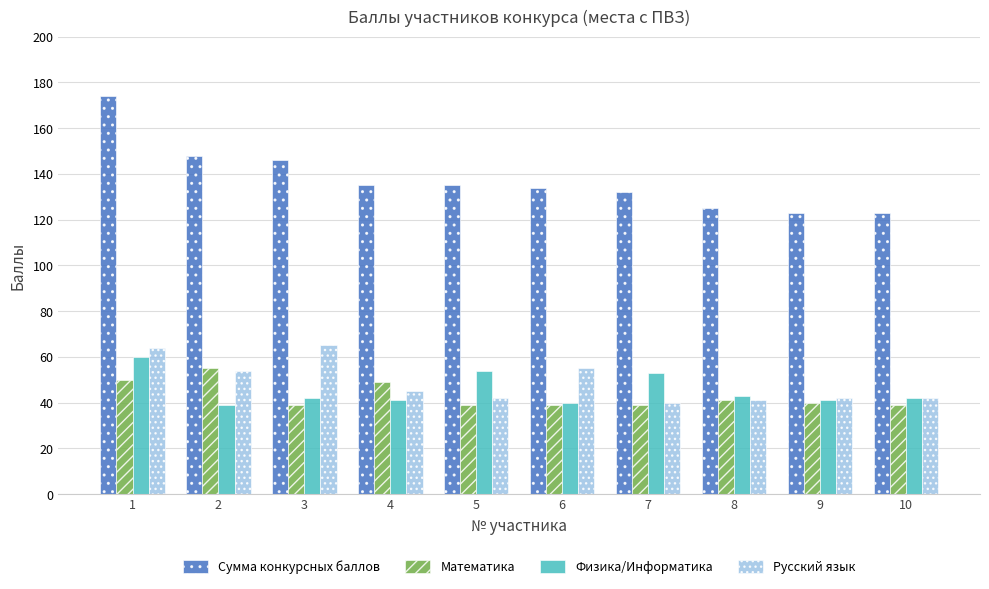

Count the number of categories in the chart.

10